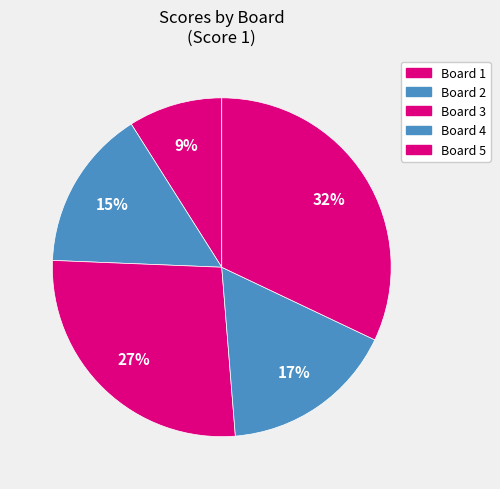

Count the number of slices in the pie.

5